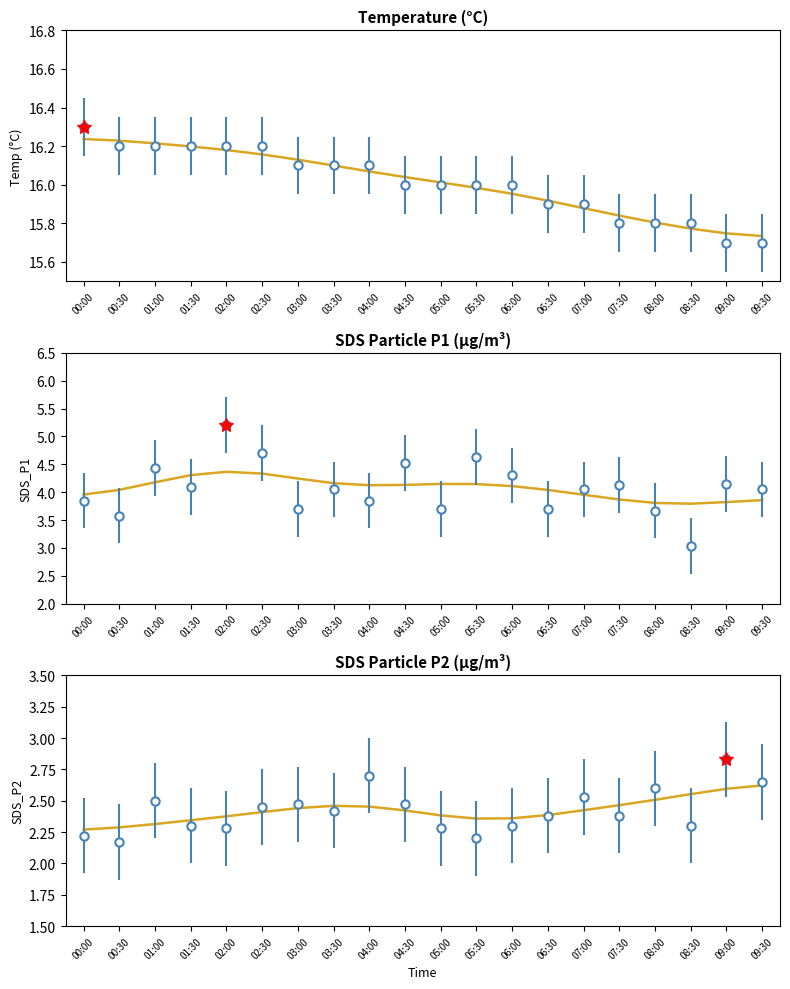

How many data points in Temp are above 16?

9